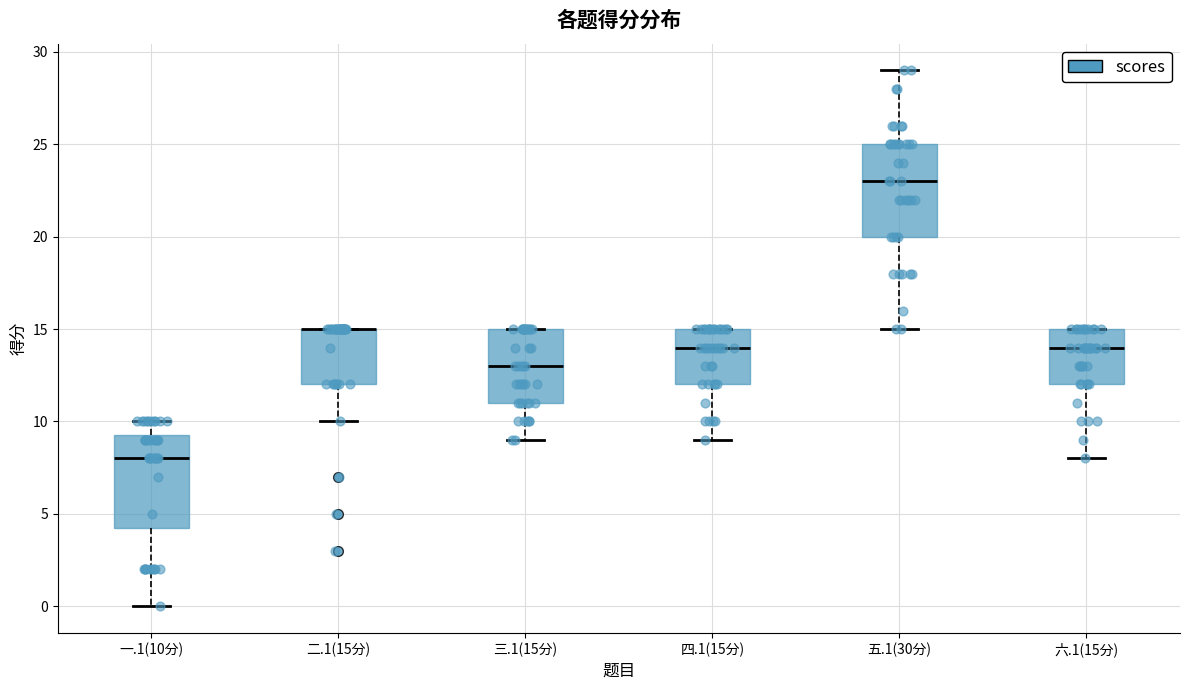

Reading left to right, read every box against the y-axis: the position of its median line, the range the box covers, and the ends of its whiskers. The values are not printed on the chart, so give them approximately, as read against the axis.

一.1(10分): median 8.0, box 4.5 to 9.5, whiskers 0.0 to 10.0
二.1(15分): median 15.0 (drawn on the box's upper edge), box 12.0 to 15.0, whiskers 10.0 to 15.0
三.1(15分): median 13.0, box 11.0 to 15.0, whiskers 9.0 to 15.0
四.1(15分): median 14.0, box 12.0 to 15.0, whiskers 9.0 to 15.0
五.1(30分): median 23.0, box 20.0 to 25.0, whiskers 15.0 to 29.0
六.1(15分): median 14.0, box 12.0 to 15.0, whiskers 8.0 to 15.0